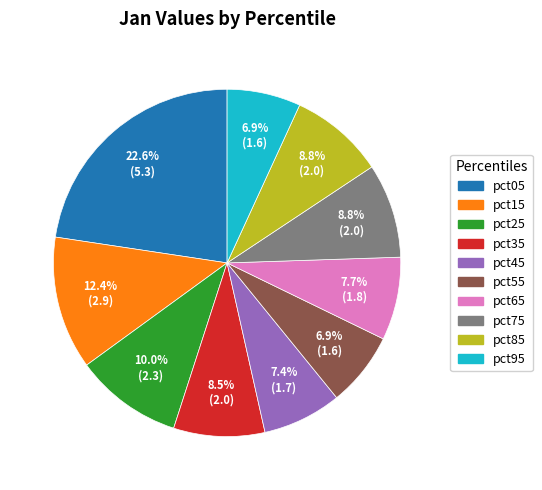

Which slice is the largest?

pct05